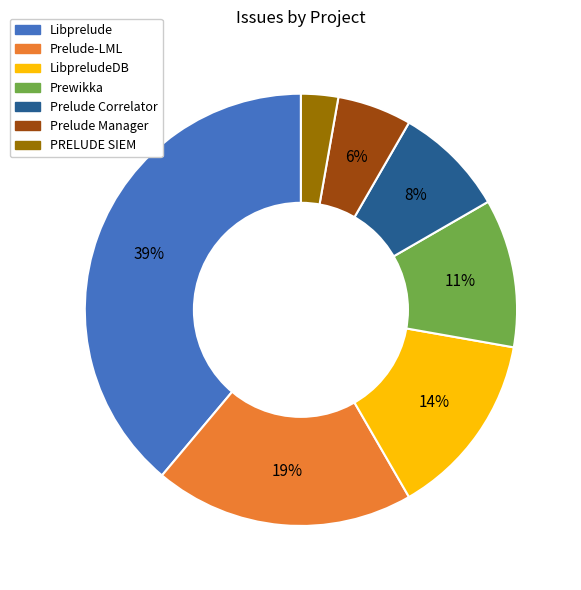

What percentage is the PRELUDE SIEM slice, to the nearest percent?

3%